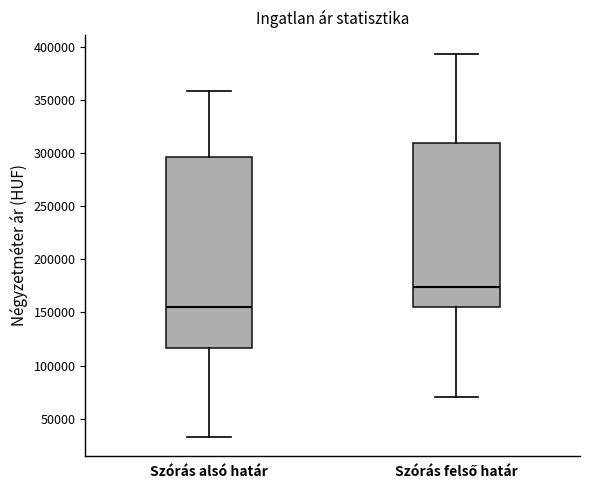

Which box is the tallest, from its lower edge to its upper edge?

Szórás alsó határ